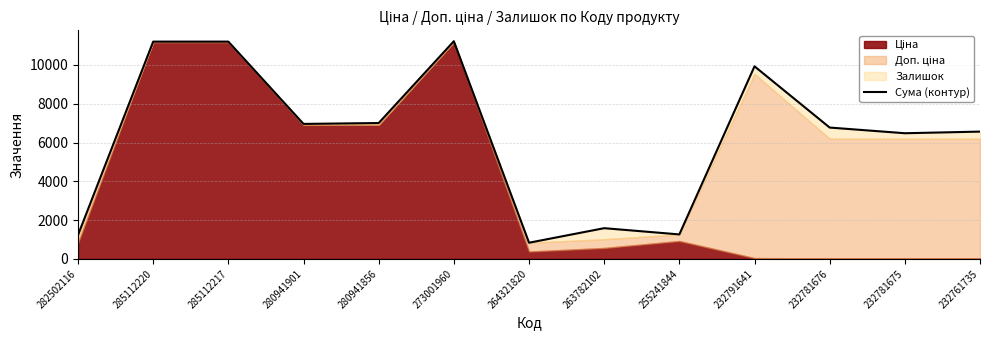

The chart shows a value of 1584.8 at 263782102. True or false?

True